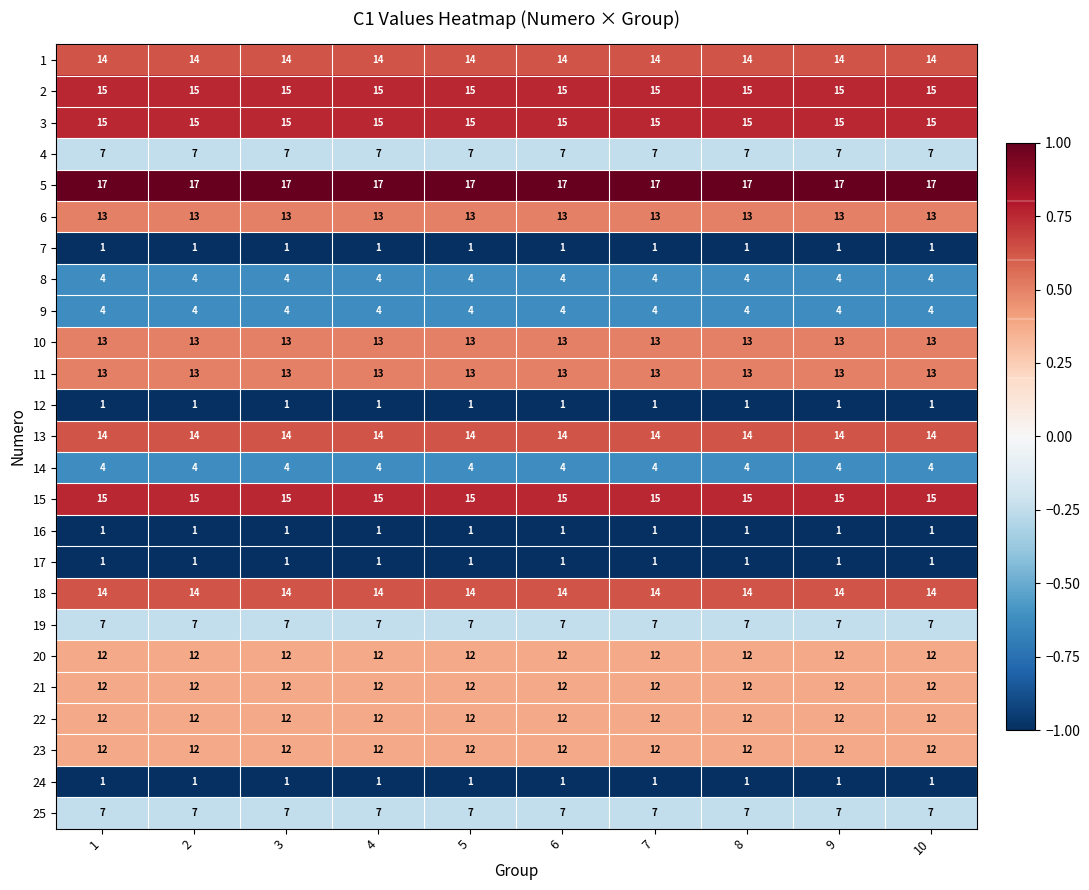

Which series has the largest total across all categories?

5